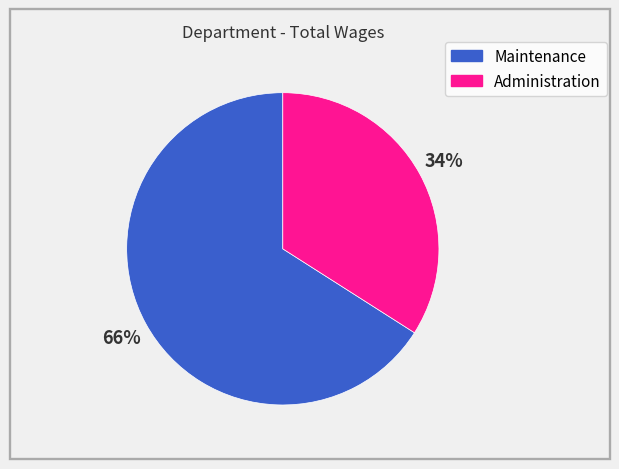

To the nearest percent, what is the difference between the Administration and Maintenance slice percentages?

32%